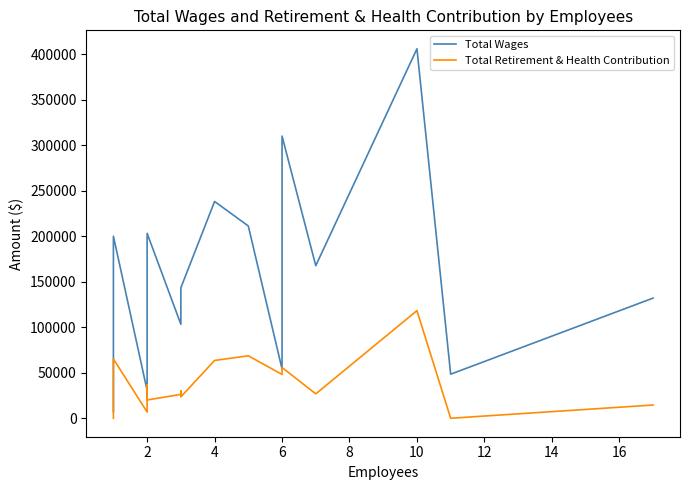

How many interior local peaks does the Total Wages series have?

5